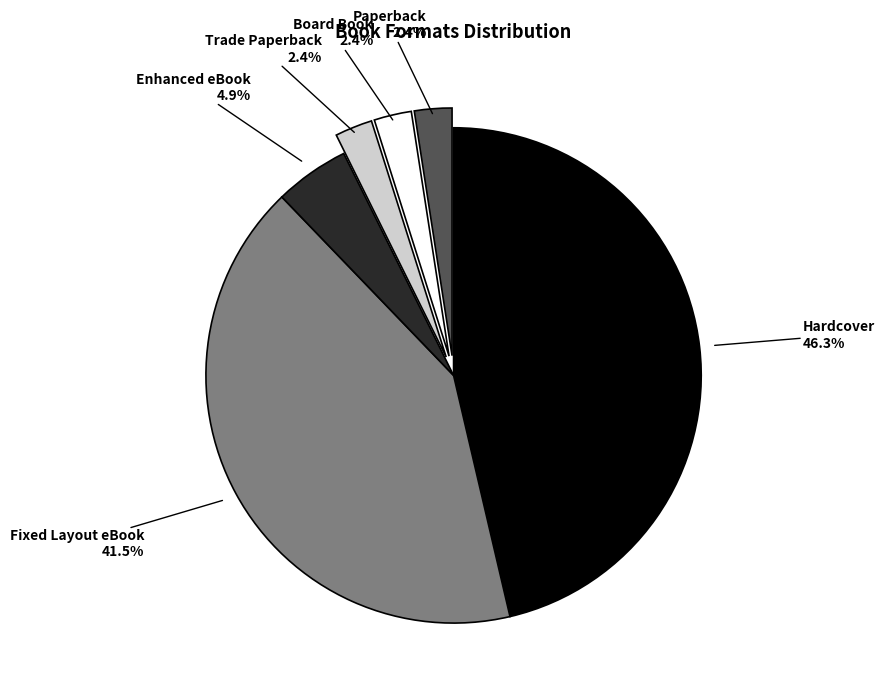

What is the total percentage of Trade Paperback and Enhanced eBook?

7.3%